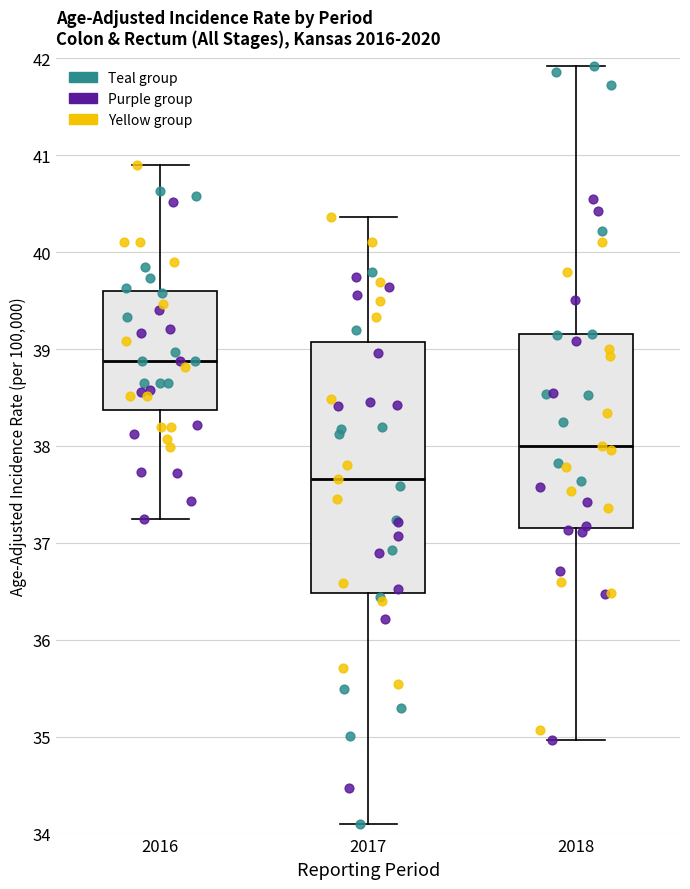

Which box has the lowest median line?

2017